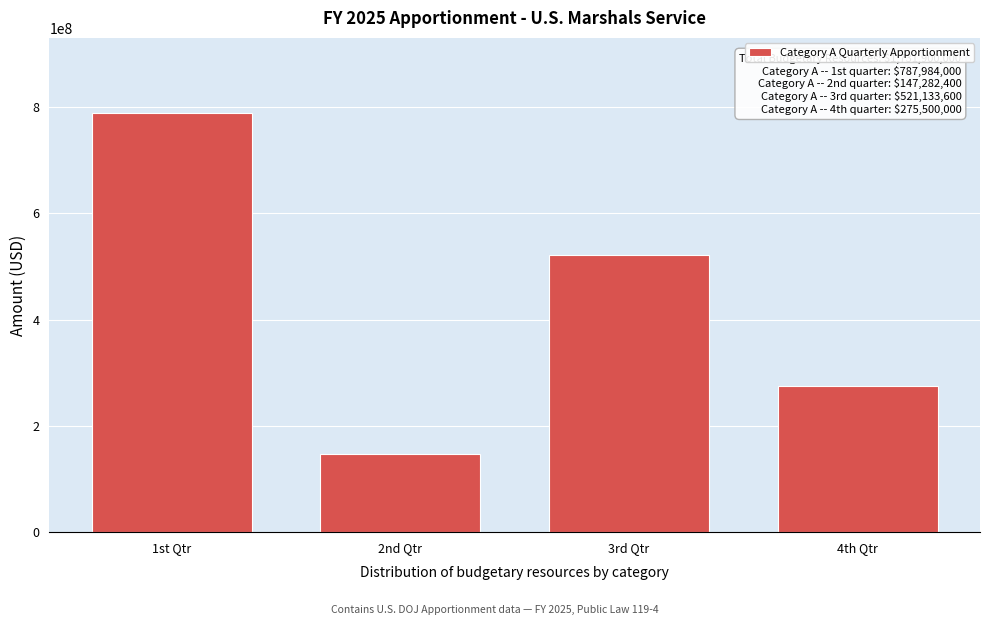

Reading left to right, transcribe all the data shown in this chart.

787984000	147282400	521133600	275500000